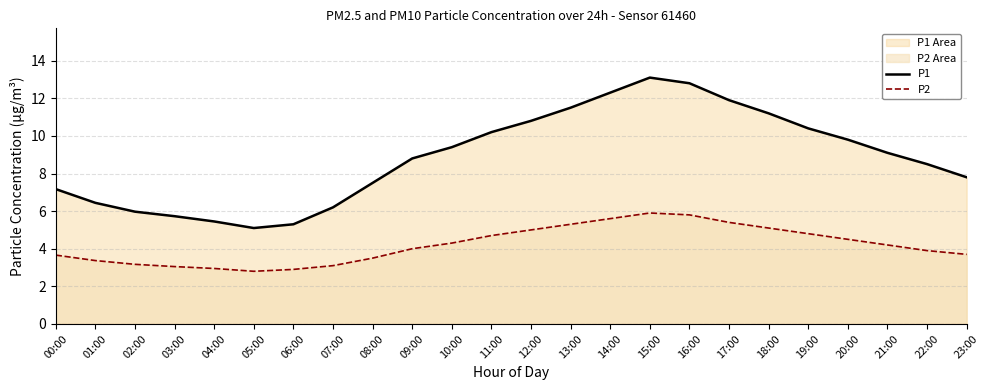

Which category has the highest value in the P1 series?

15:00